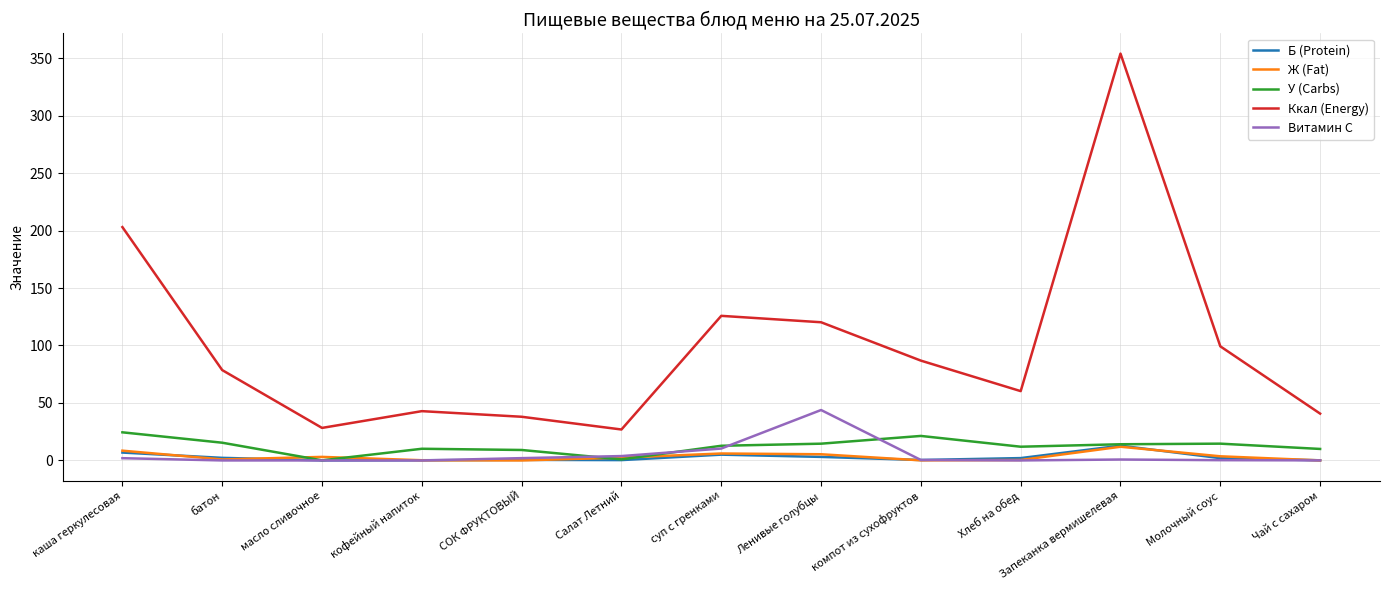

Is the value of Ккал (Energy) at Запеканка вермишелевая greater than the value of Витамин С at батон?

Yes